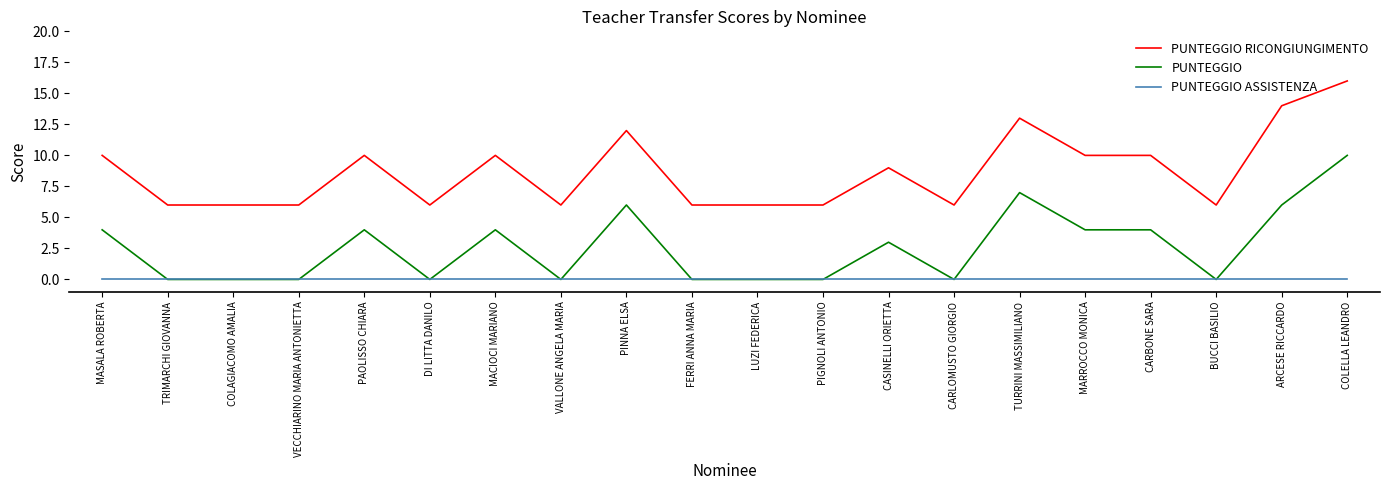

Reading left to right, extract all data points from this chart.

PUNTEGGIO RICONGIUNGIMENTO: 10	6	6	6	10	6	10	6	12	6	6	6	9	6	13	10	10	6	14	16
PUNTEGGIO: 4	0	0	0	4	0	4	0	6	0	0	0	3	0	7	4	4	0	6	10
PUNTEGGIO ASSISTENZA: 0	0	0	0	0	0	0	0	0	0	0	0	0	0	0	0	0	0	0	0